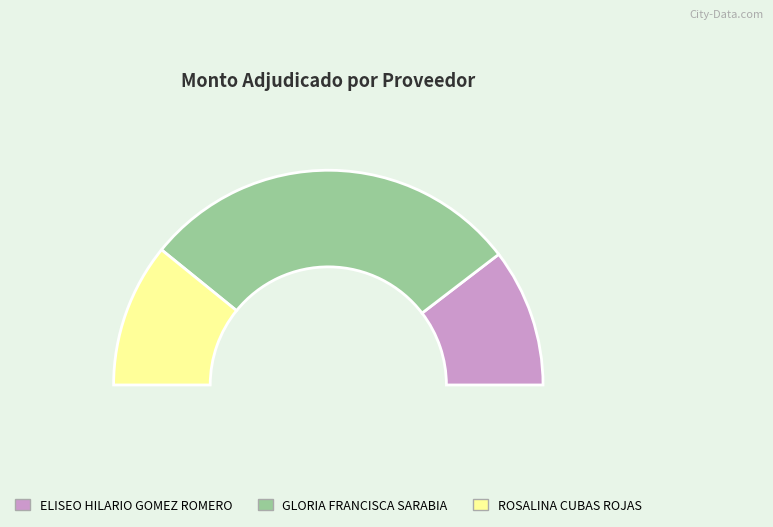

Which slice is the largest?

GLORIA FRANCISCA SARABIA